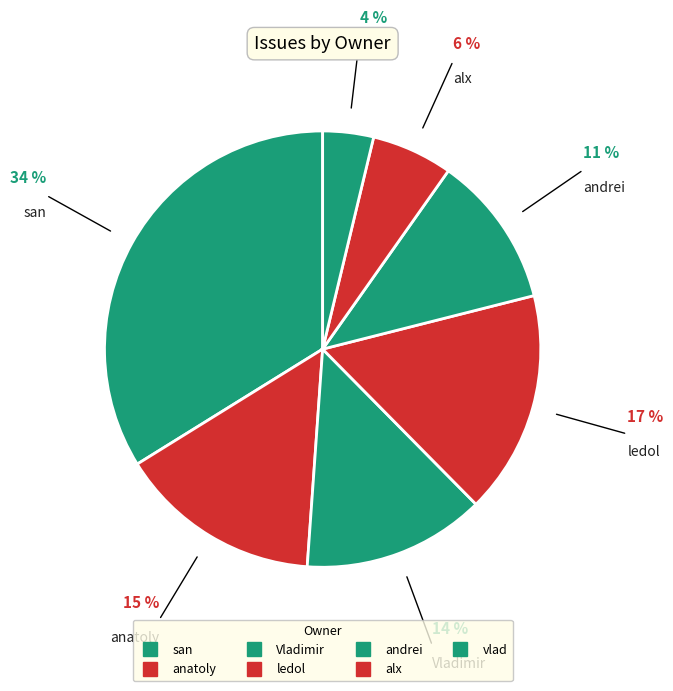

Approximately how many times larger is the value at anatoly compared to san?

0.4